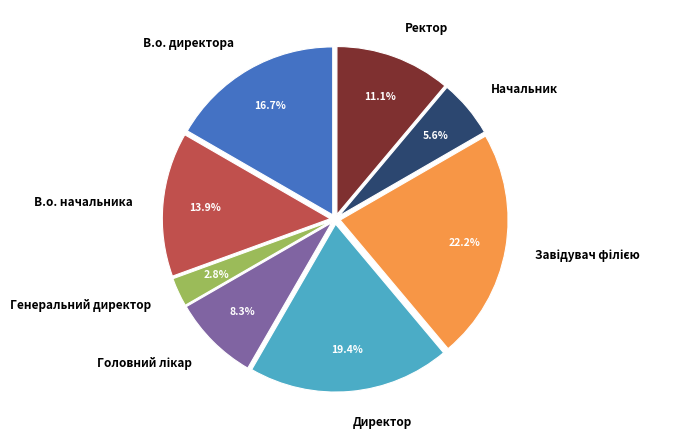

To the nearest percent, what is the difference between the largest and smallest slice percentages?

19%